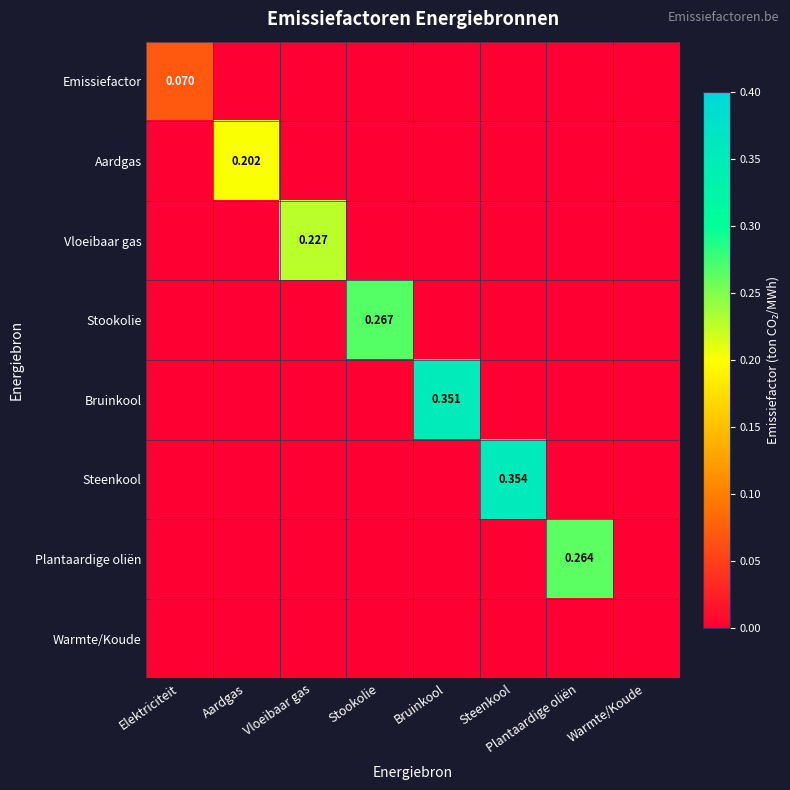

Which series has the largest total across all categories?

Steenkool